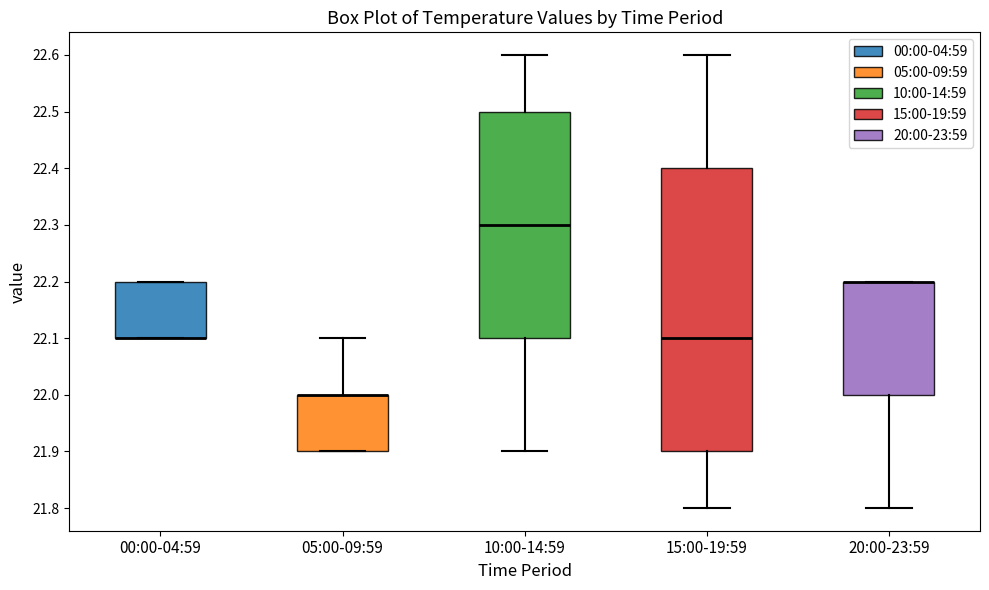

Reading left to right, read every box against the y-axis: the position of its median line, the range the box covers, and the ends of its whiskers. The values are not printed on the chart, so give them approximately, as read against the axis.

00:00-04:59: median 22.1 (drawn on the box's lower edge), box 22.1 to 22.2, whiskers 22.1 to 22.2
05:00-09:59: median 22.0 (drawn on the box's upper edge), box 21.9 to 22.0, whiskers 21.9 to 22.1
10:00-14:59: median 22.3, box 22.1 to 22.5, whiskers 21.9 to 22.6
15:00-19:59: median 22.1, box 21.9 to 22.4, whiskers 21.8 to 22.6
20:00-23:59: median 22.2 (drawn on the box's upper edge), box 22.0 to 22.2, whiskers 21.8 to 22.2